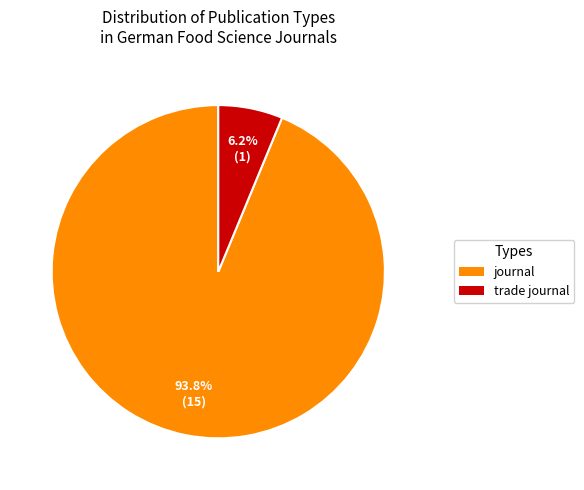

Is trade journal the majority of the pie?

No